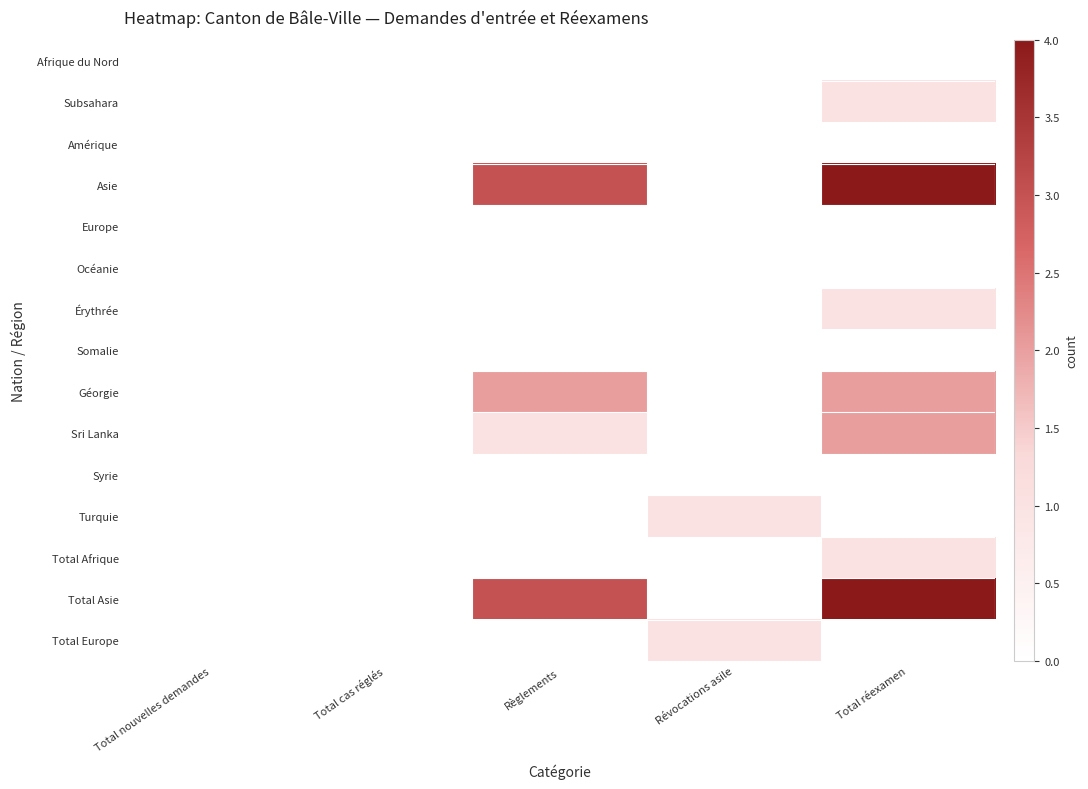

Which series has the largest total across all categories?

Asie